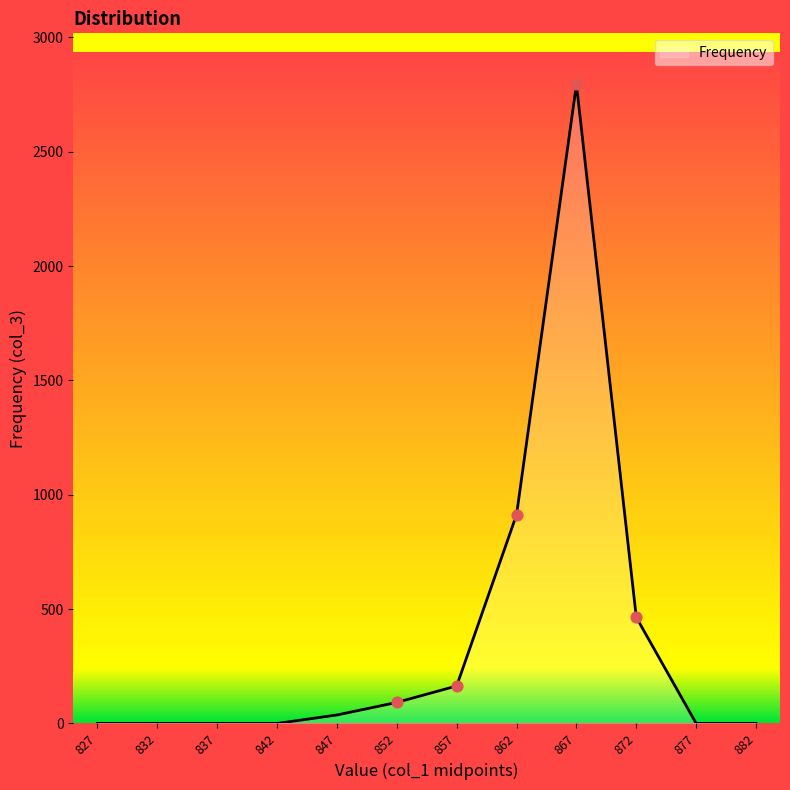

Between 877 and 872, which is larger?

872